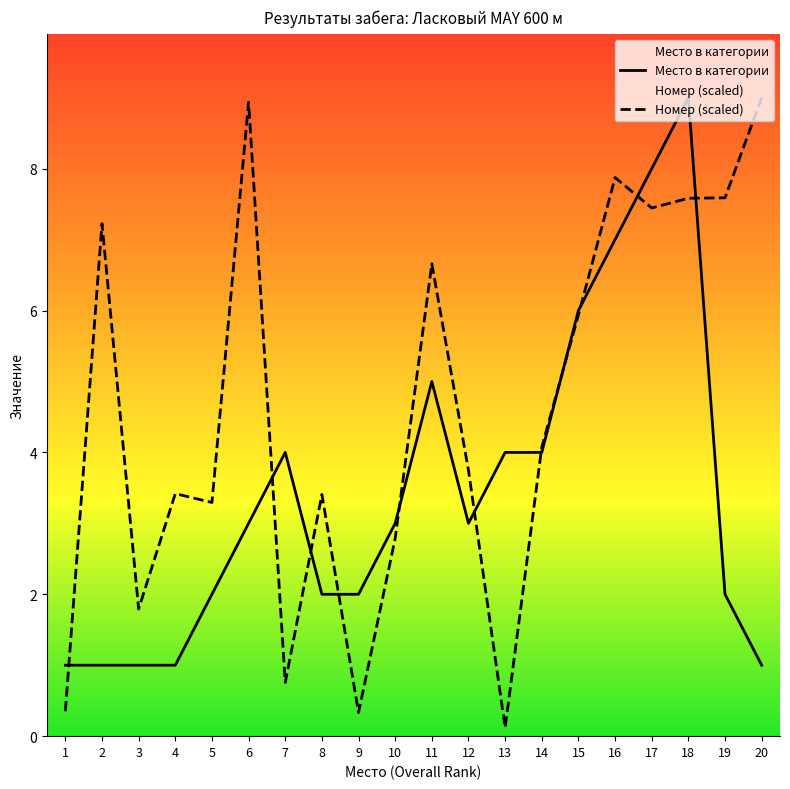

Reading left to right, transcribe all the data shown in this chart.

Место в категории: 1.0	1.0	1.0	1.0	2.0	3.0	4.0	2.0	2.0	3.0	5.0	3.0	4.0	4.0	6.0	7.0	8.0	9.0	2.0	1.0
Номер: 0.4	7.2	1.8	3.4	3.3	8.9	0.8	3.4	0.3	2.8	6.7	3.7	0.1	4.1	5.9	7.9	7.4	7.6	7.6	9.0